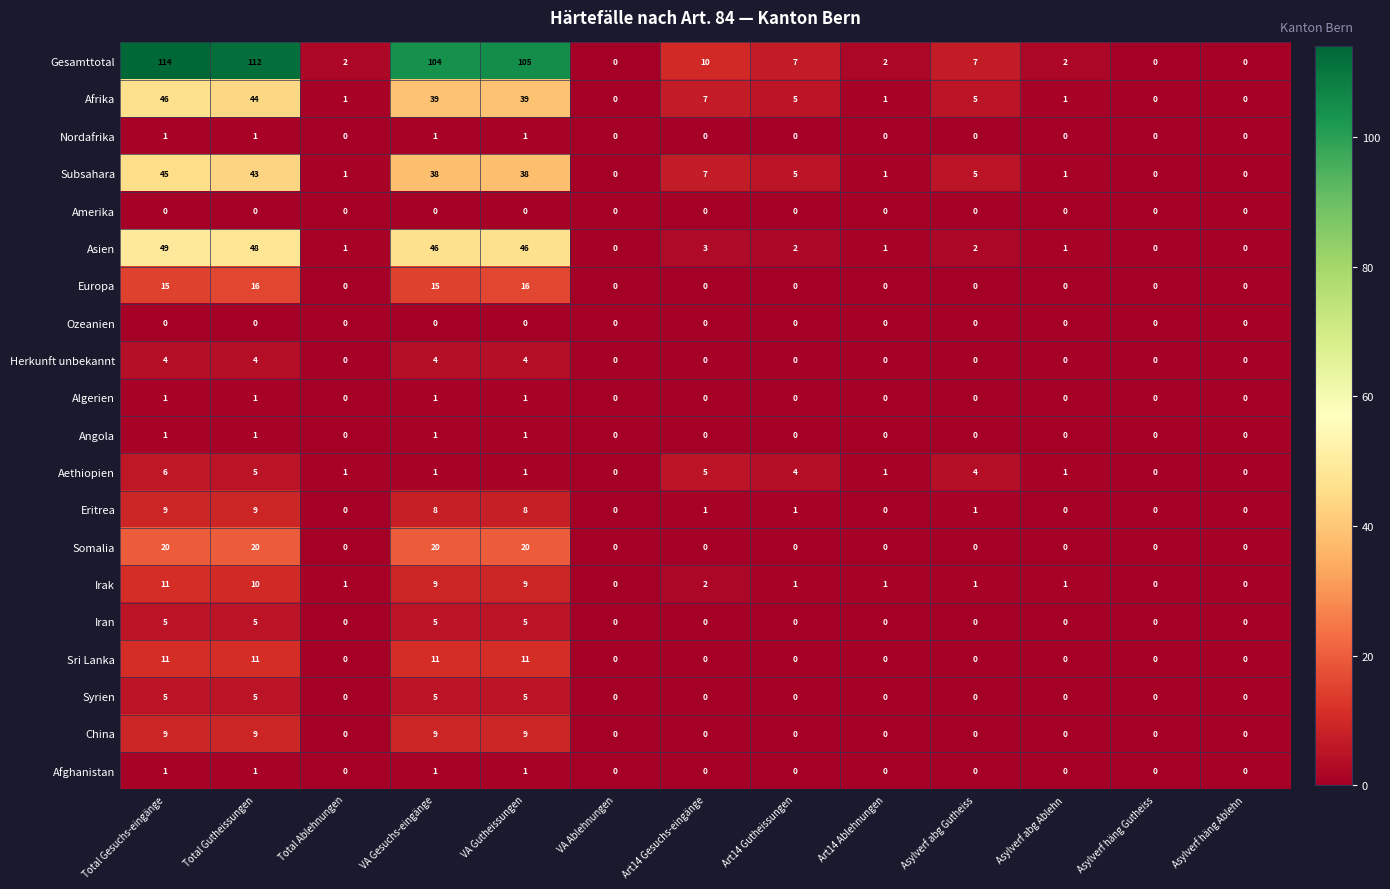

What is the average value of the Afrika series?

14